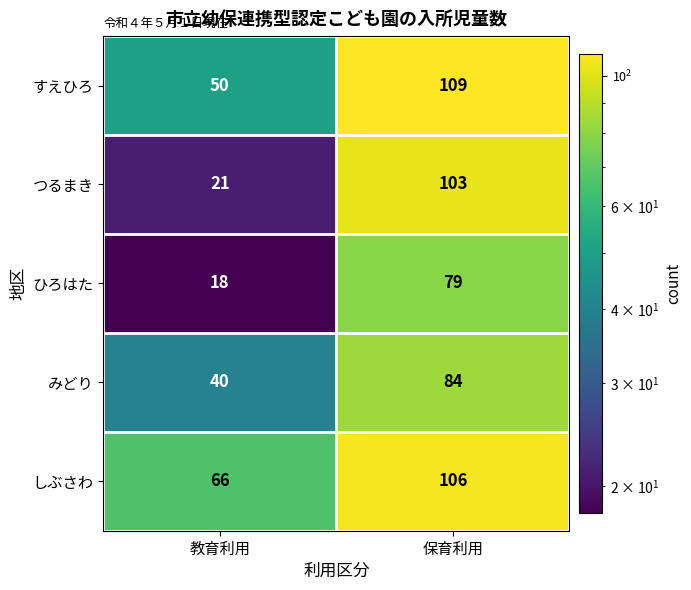

Reading left to right, list all the values displayed in this chart.

すえひろ: 教育利用=50	保育利用=109
つるまき: 教育利用=21	保育利用=103
ひろはた: 教育利用=18	保育利用=79
みどり: 教育利用=40	保育利用=84
しぶさわ: 教育利用=66	保育利用=106